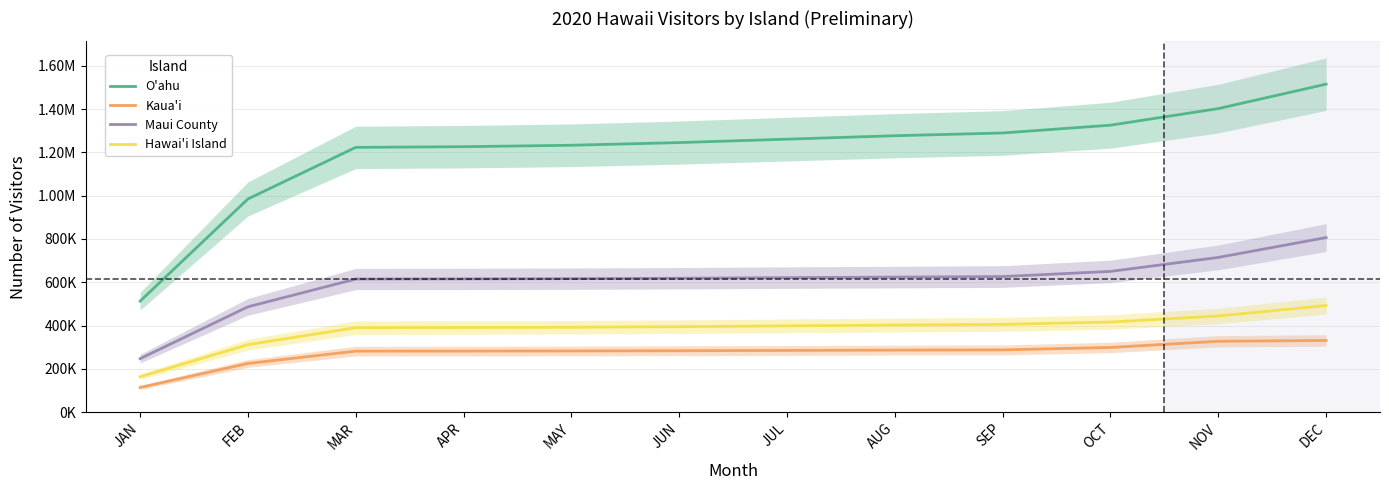

True or false: O'ahu and Hawai'i Island intersect in this chart.

False